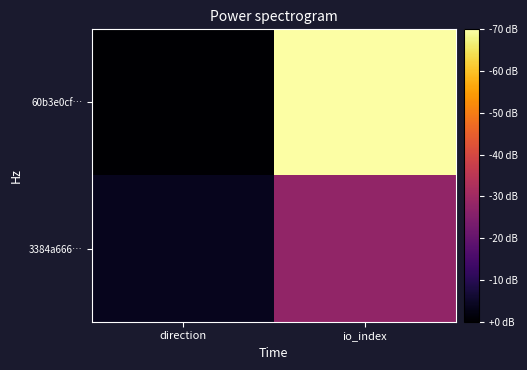

List the series in order of their overall mean, lowest first.

3384a666…, 60b3e0cf…